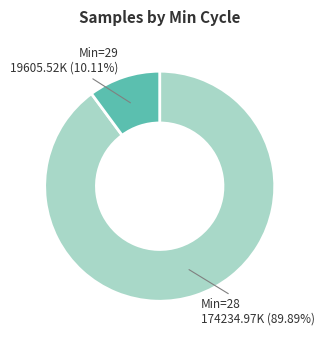

Which has a higher value, Min=29 19605.52K (10.11%) or Min=28 174234.97K (89.89%)?

Min=28 174234.97K (89.89%)